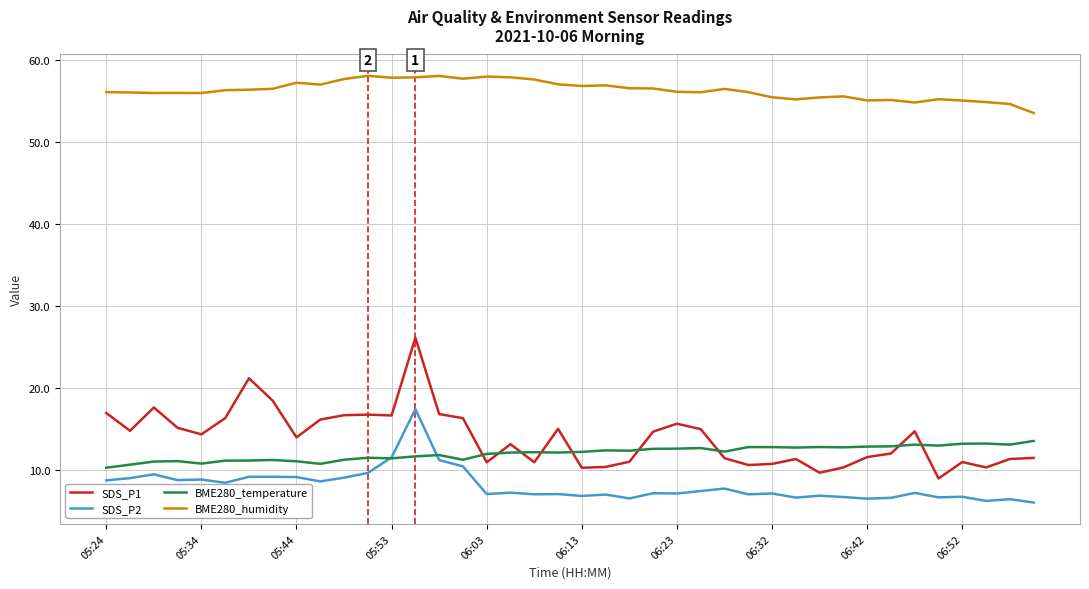

What are all the series names shown in the legend?

SDS_P1, SDS_P2, BME280_temperature, BME280_humidity